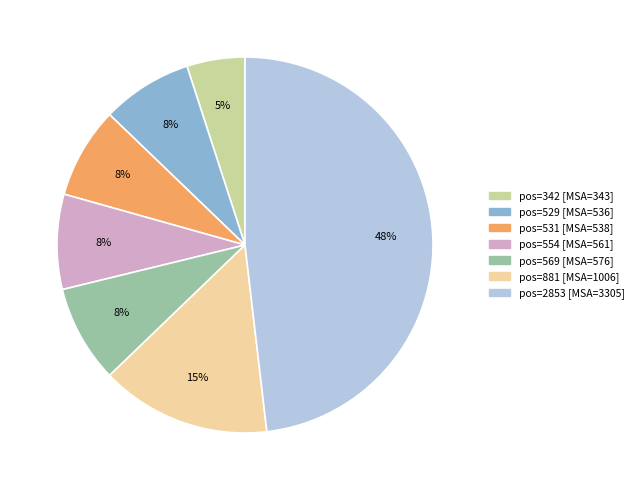

Is there any slice that represents more than half of the pie?

No